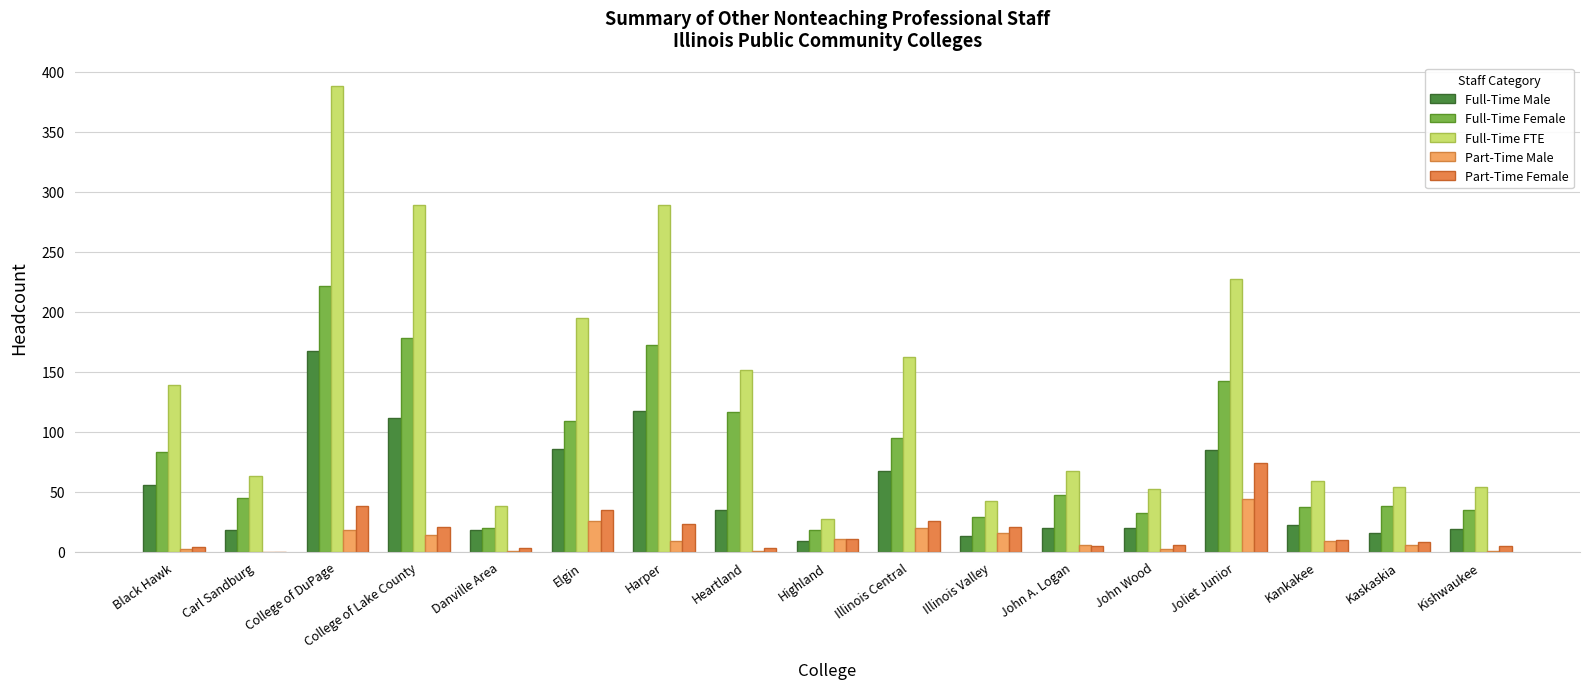

Which series changed the most between College of Lake County and Illinois Valley?

Full-Time FTE